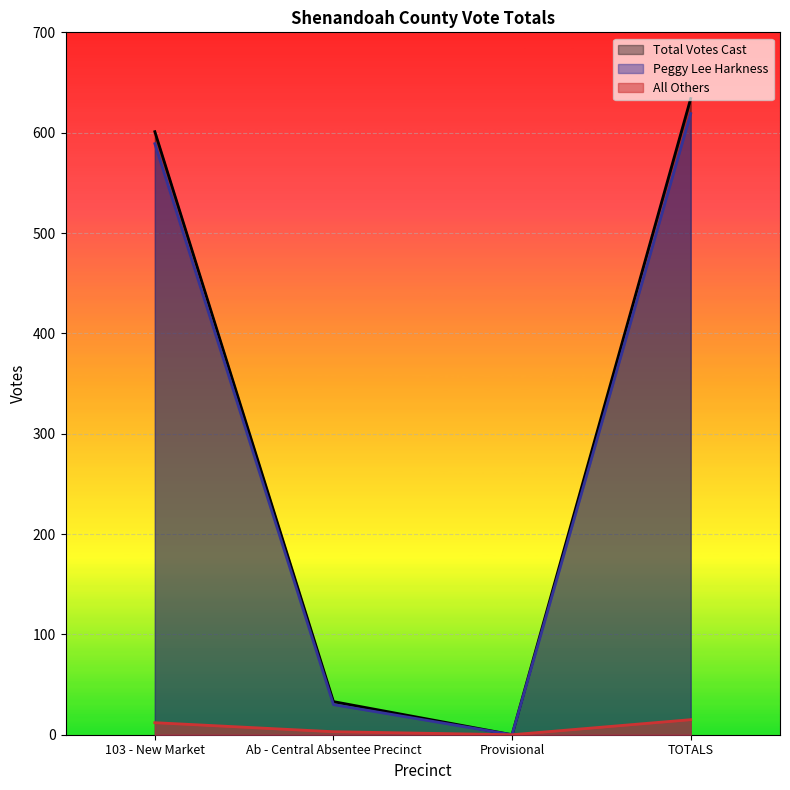

At which label does All Others reach its minimum?

Provisional